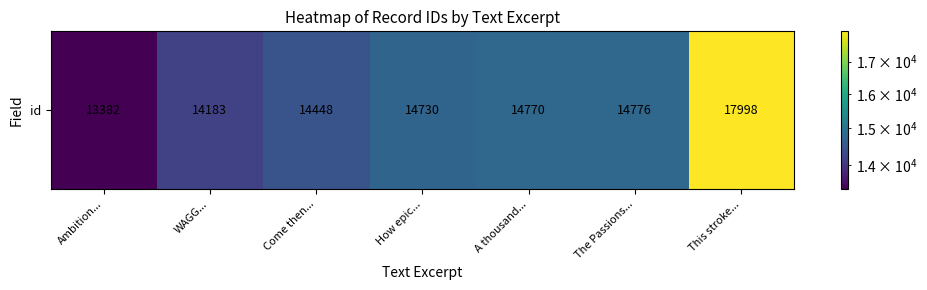

List the labels in order of value, largest first.

This stroke..., The Passions..., A thousand..., How epic..., Come then..., WAGG..., Ambition...